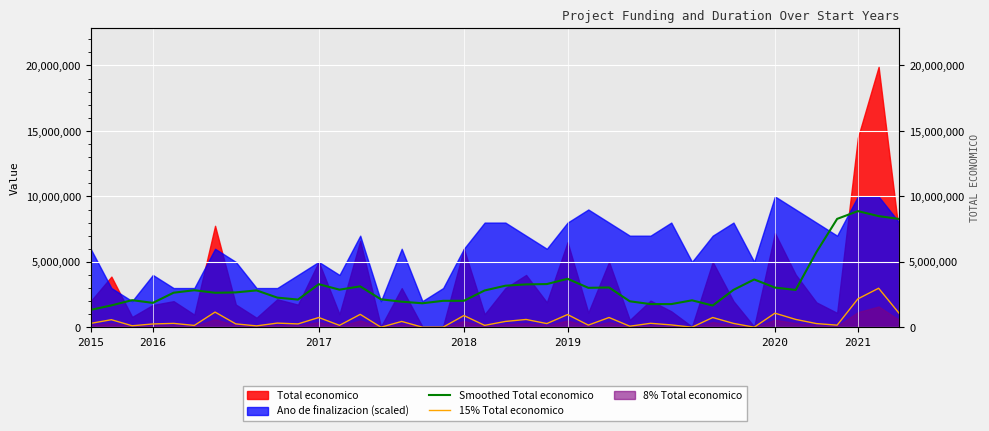

Which category has the lowest value in the Smoothed Total economico series?

2015